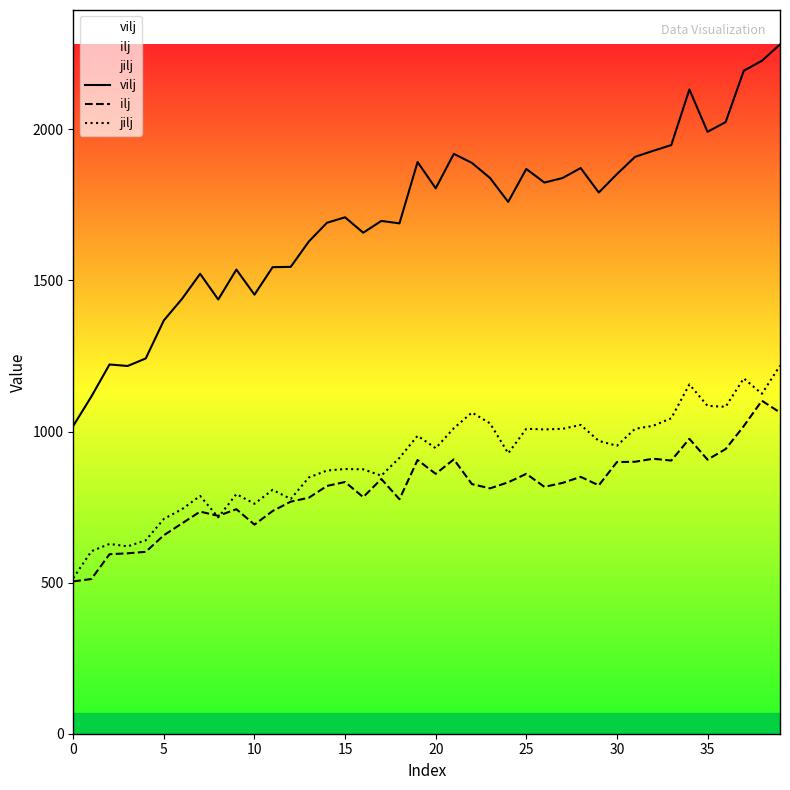

List the series in order of their peak value, highest first.

vilj, jilj, ilj